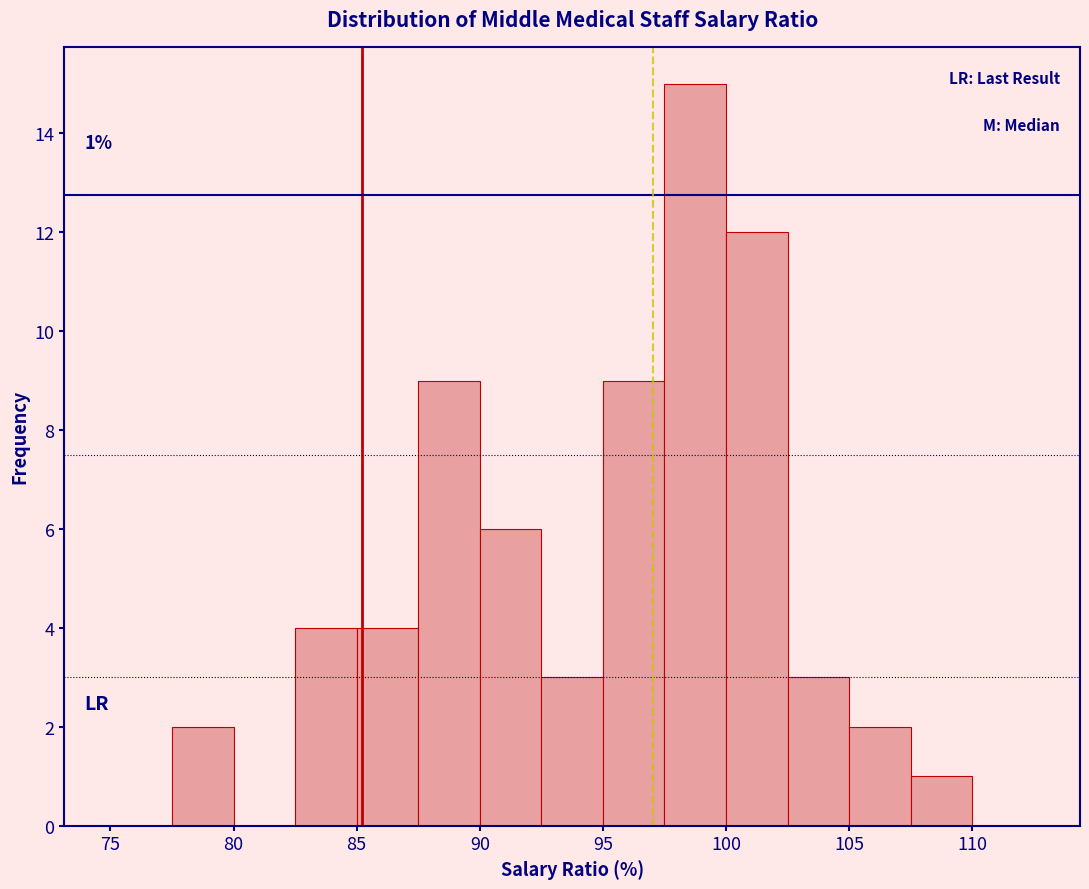

Which range on the x-axis has the tallest bar?

97.5 to 100.0